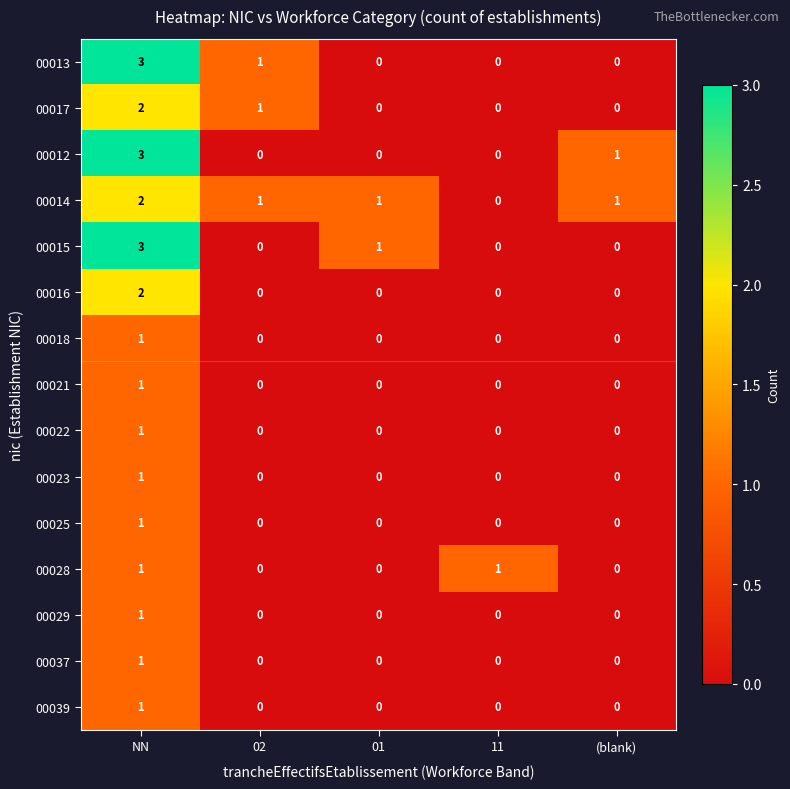

The 00014 series shows -1 at 11. True or false?

False